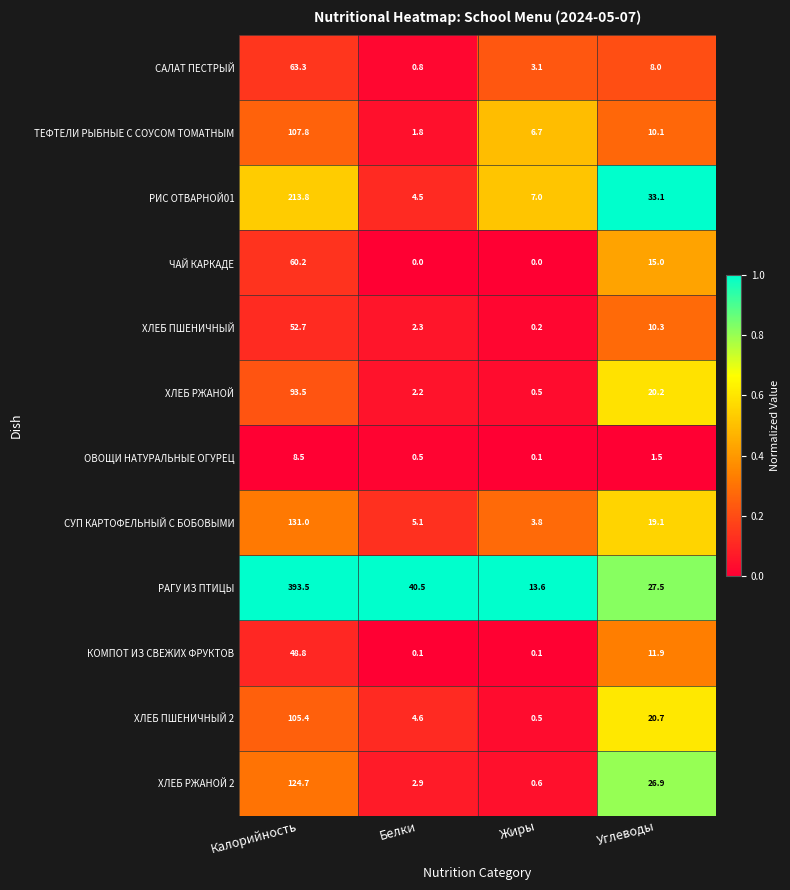

What is the difference between the maximum and minimum values in the САЛАТ ПЕСТРЫЙ series?

62.5